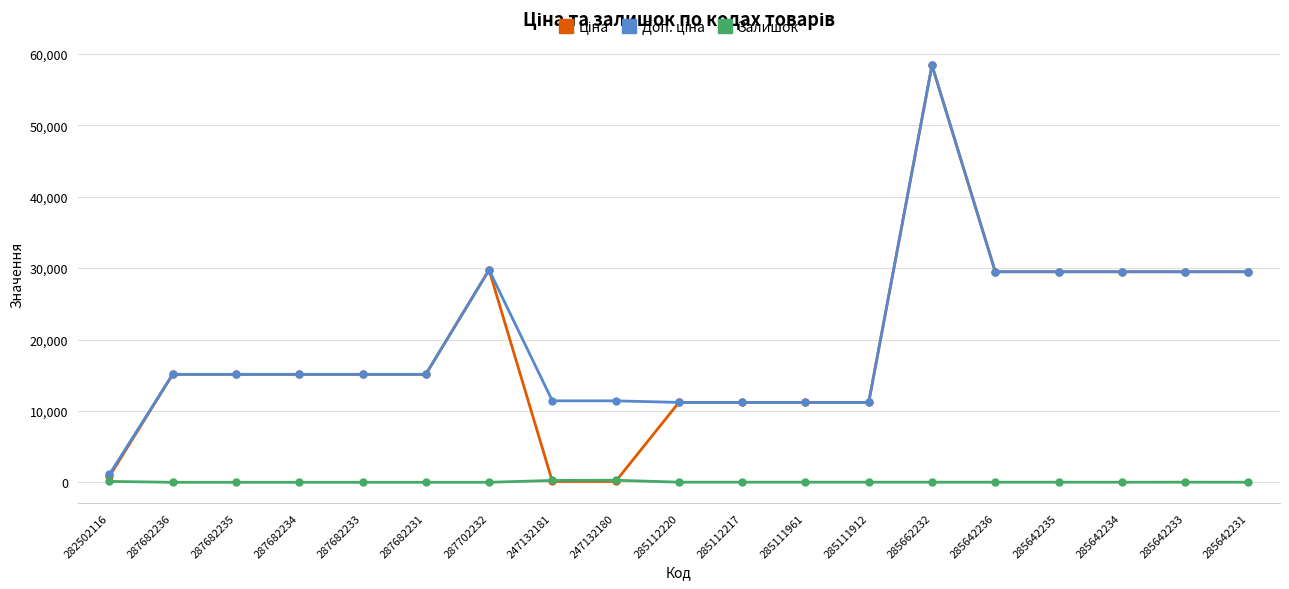

What is the total value across all series at 287682233?

30240.0